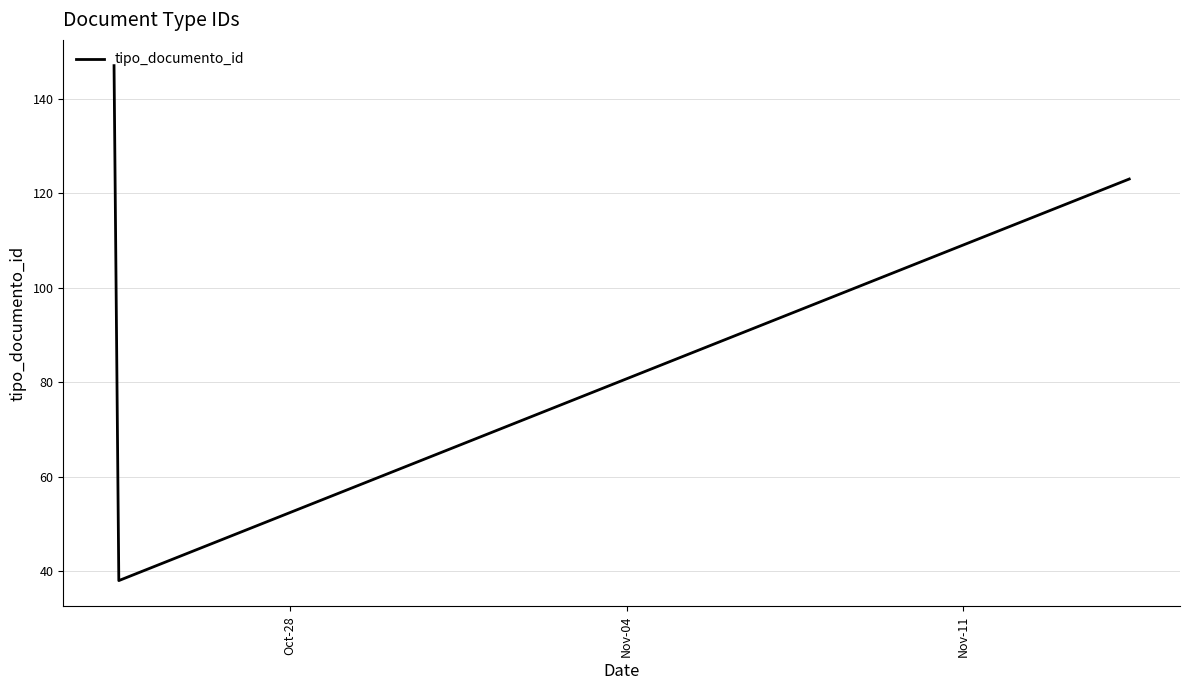

What is the average value?

103